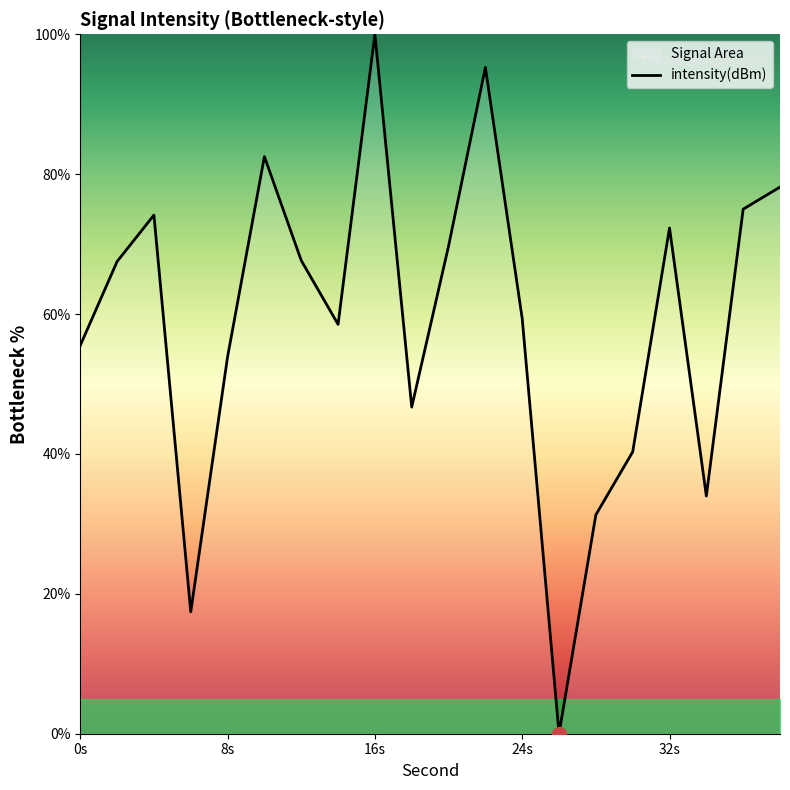

How many lines are shown in the chart?

1